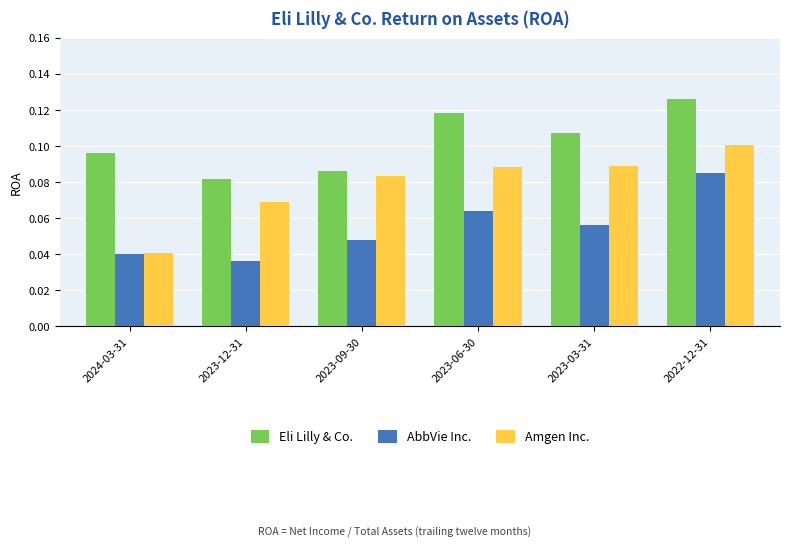

True or false: Amgen Inc. has a value of 0.1 at 2024-03-31.

False